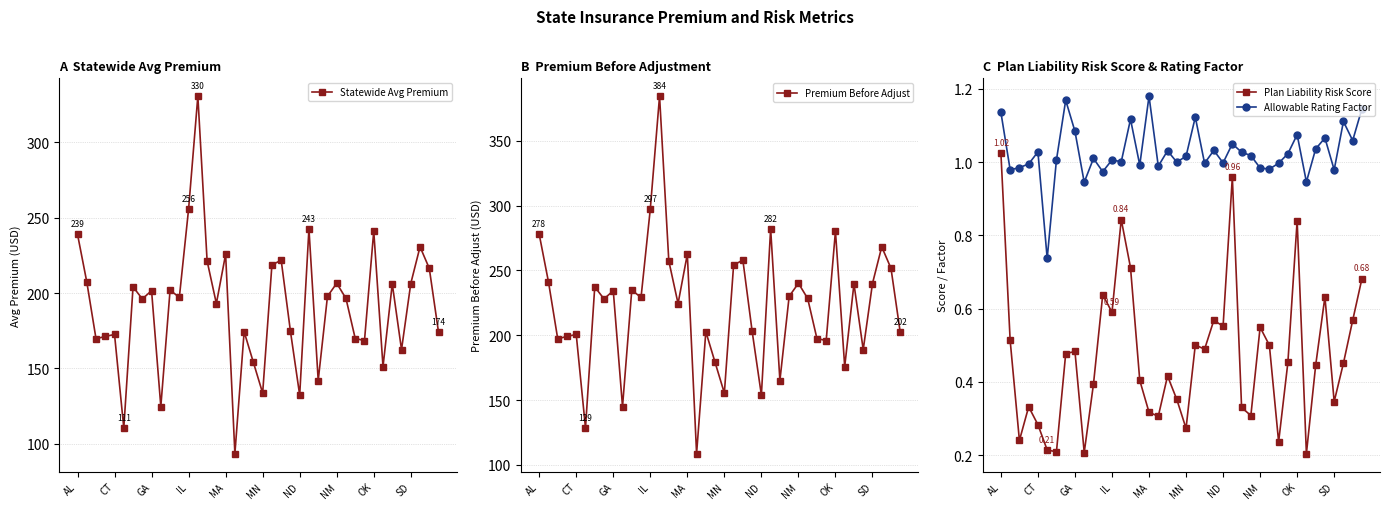

True or false: Statewide Avg Premium and Allowable Rating Factor intersect in this chart.

False